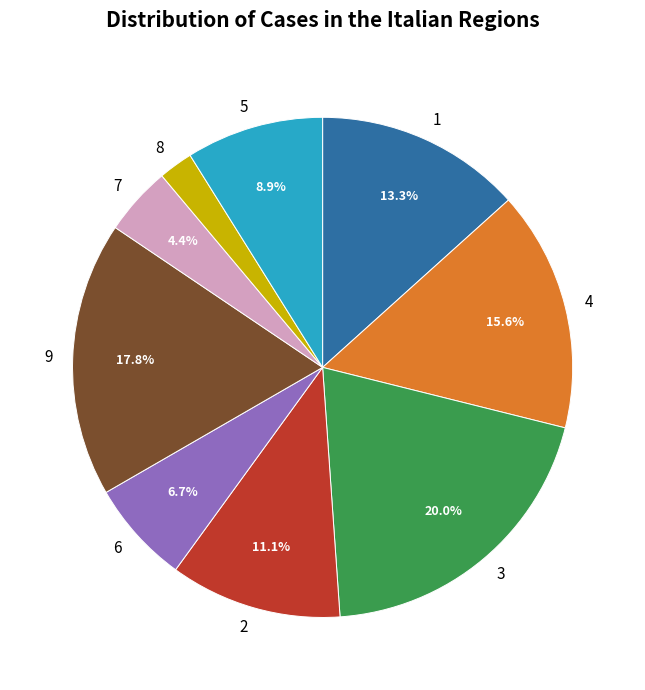

Is there a majority slice in this chart?

No